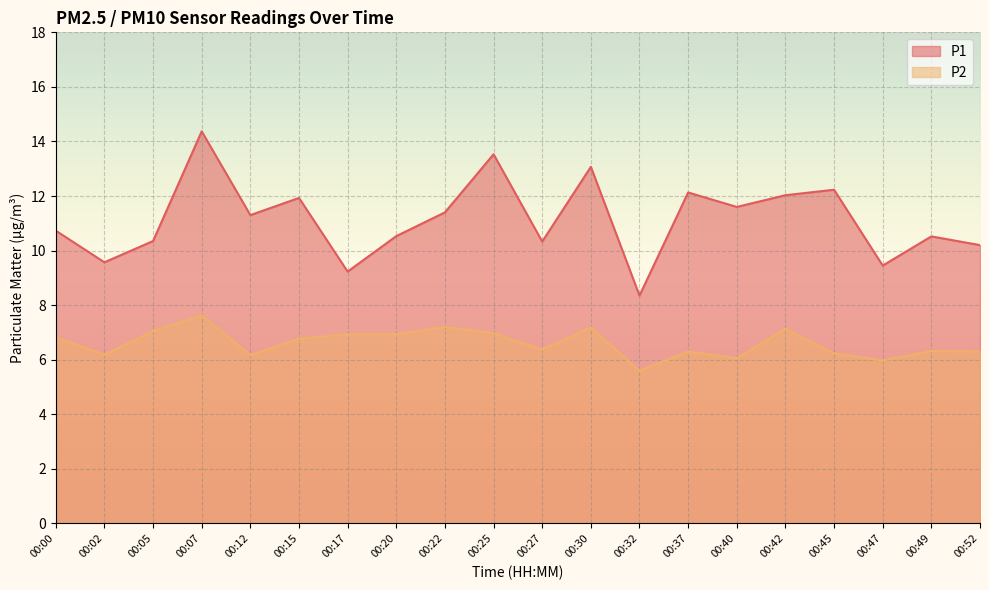

What is the difference between the P2 values at 00:22 and 00:17?

0.3